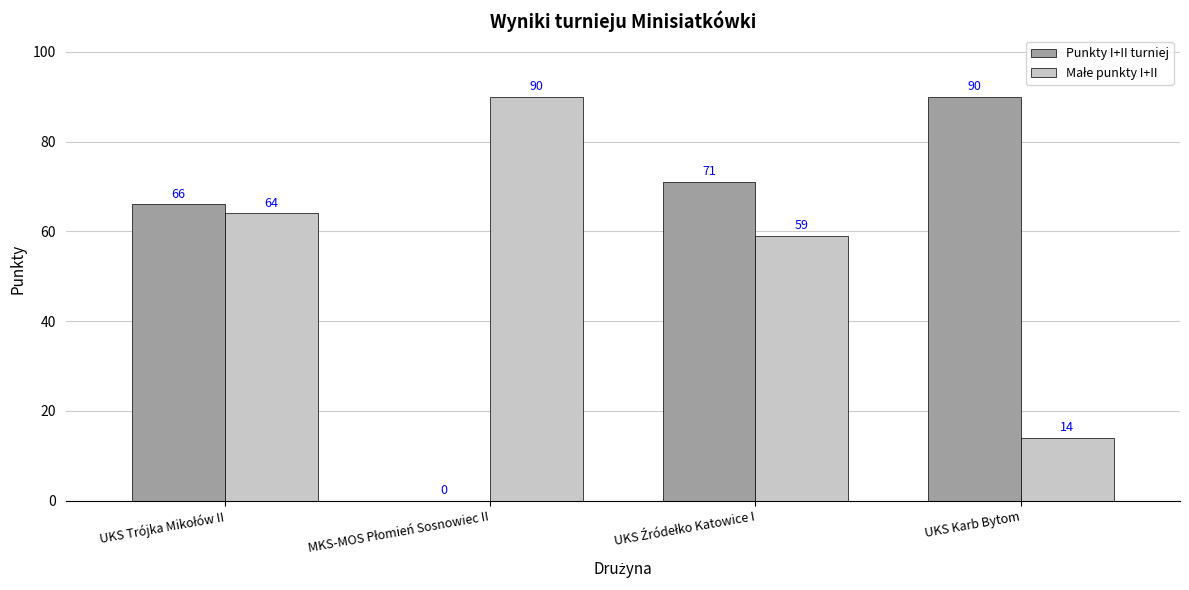

What is the total value across all series at UKS Karb Bytom?

104